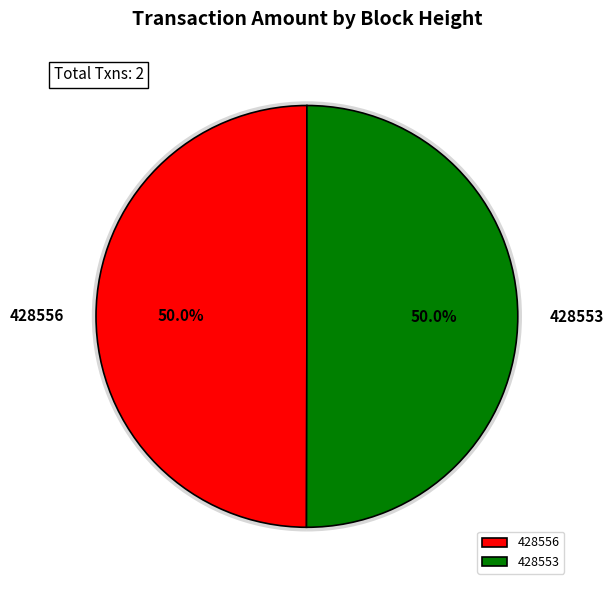

The 428556 slice represents 50% of the pie. True or false?

True